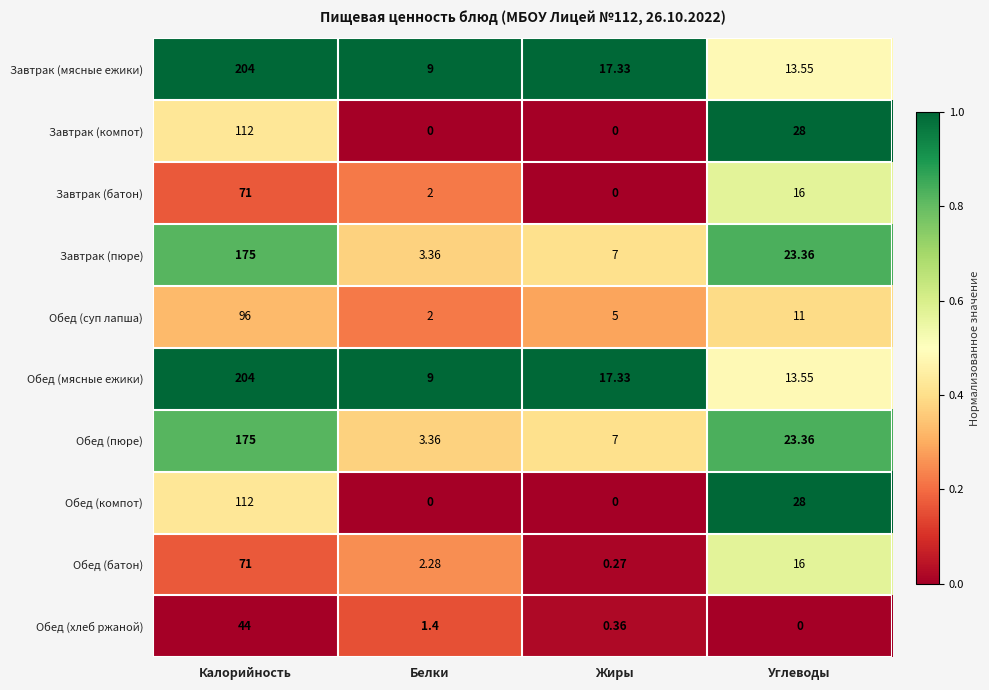

At which category is the sum across all series the highest?

Калорийность